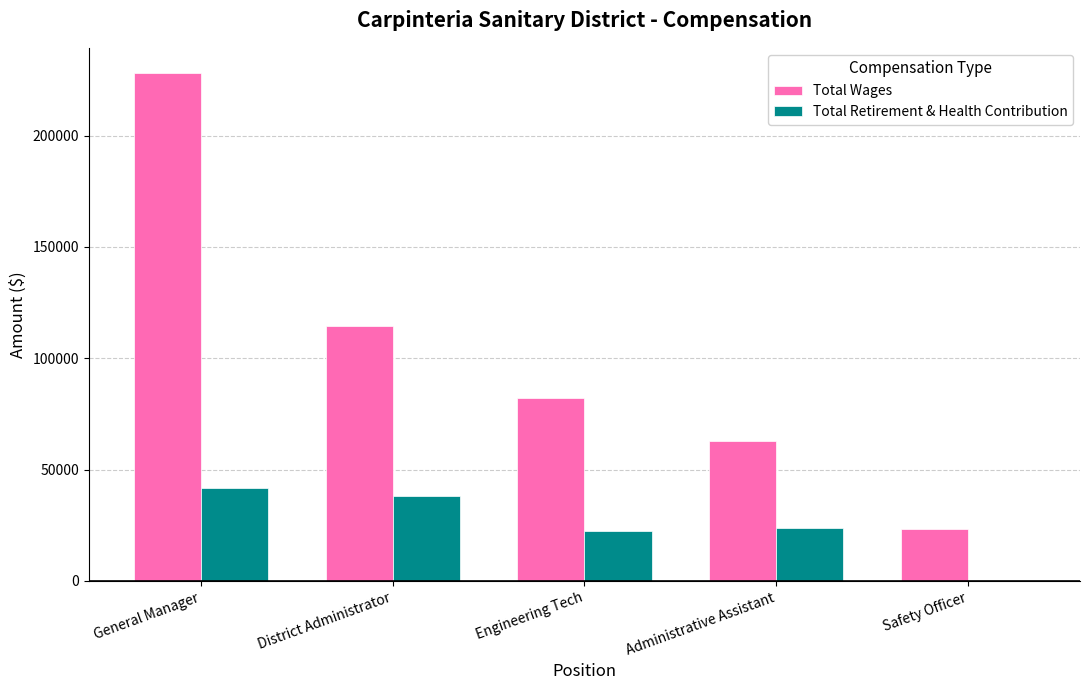

At which category does the chart reach its peak across all series?

General Manager